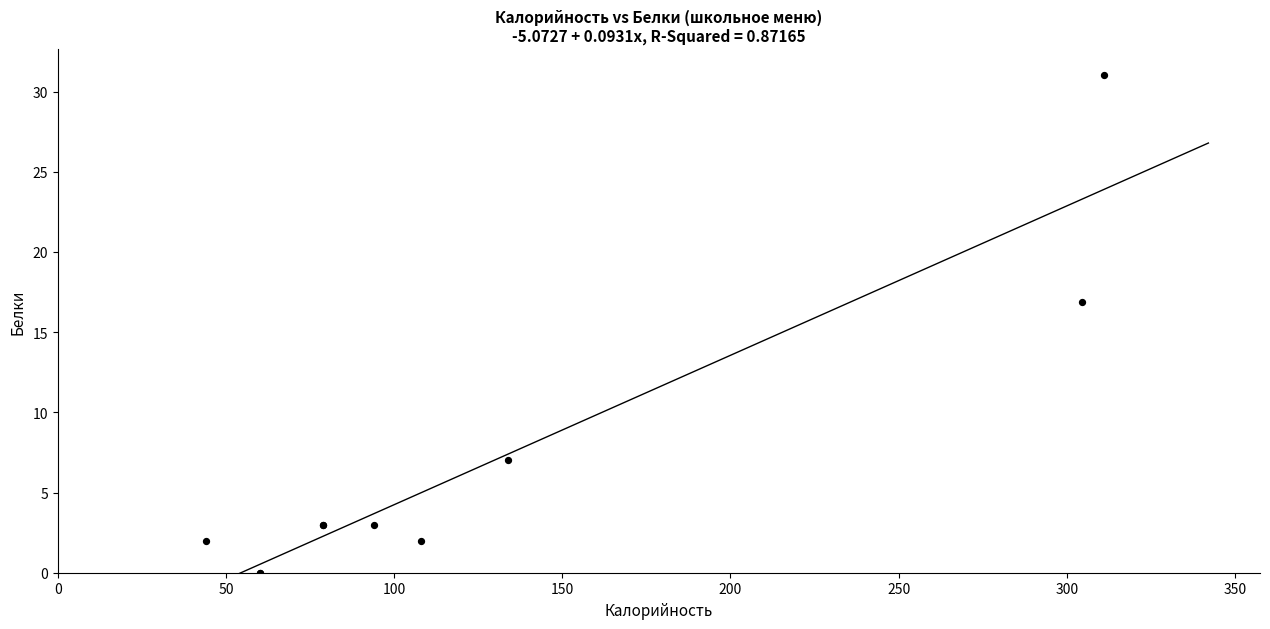

What Y value in the scatter plot is closest to 15?

16.9